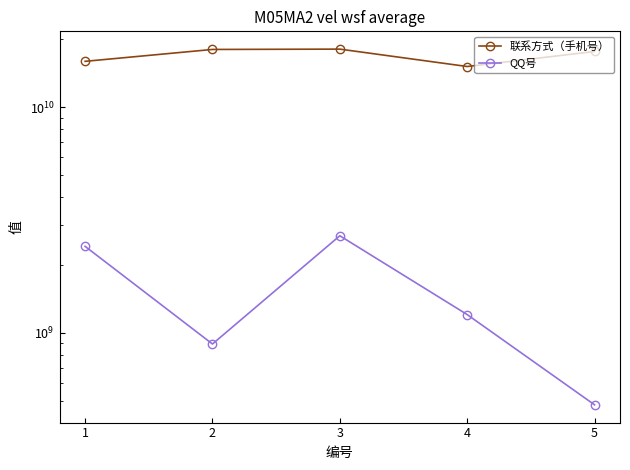

What is the average value of the QQ号 series?

1537686862